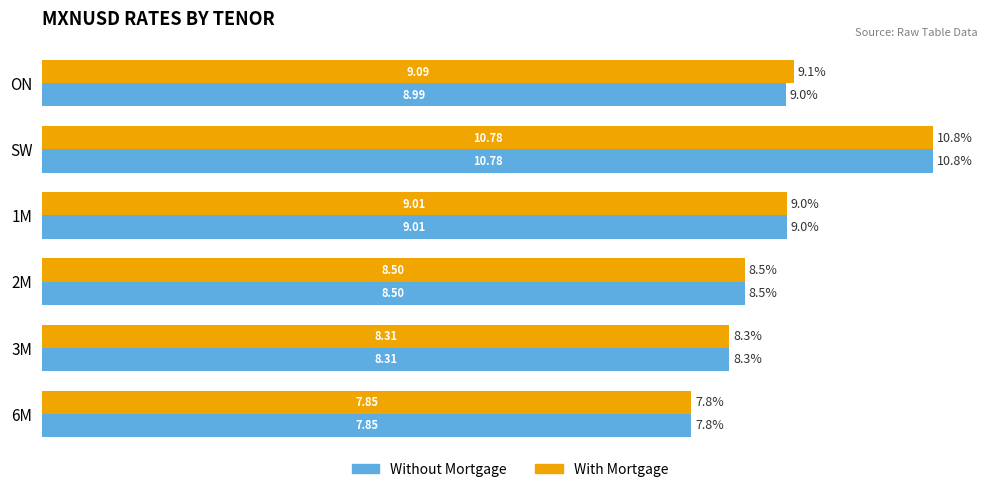

Which category has the lowest value in the Without Mortgage series?

6M